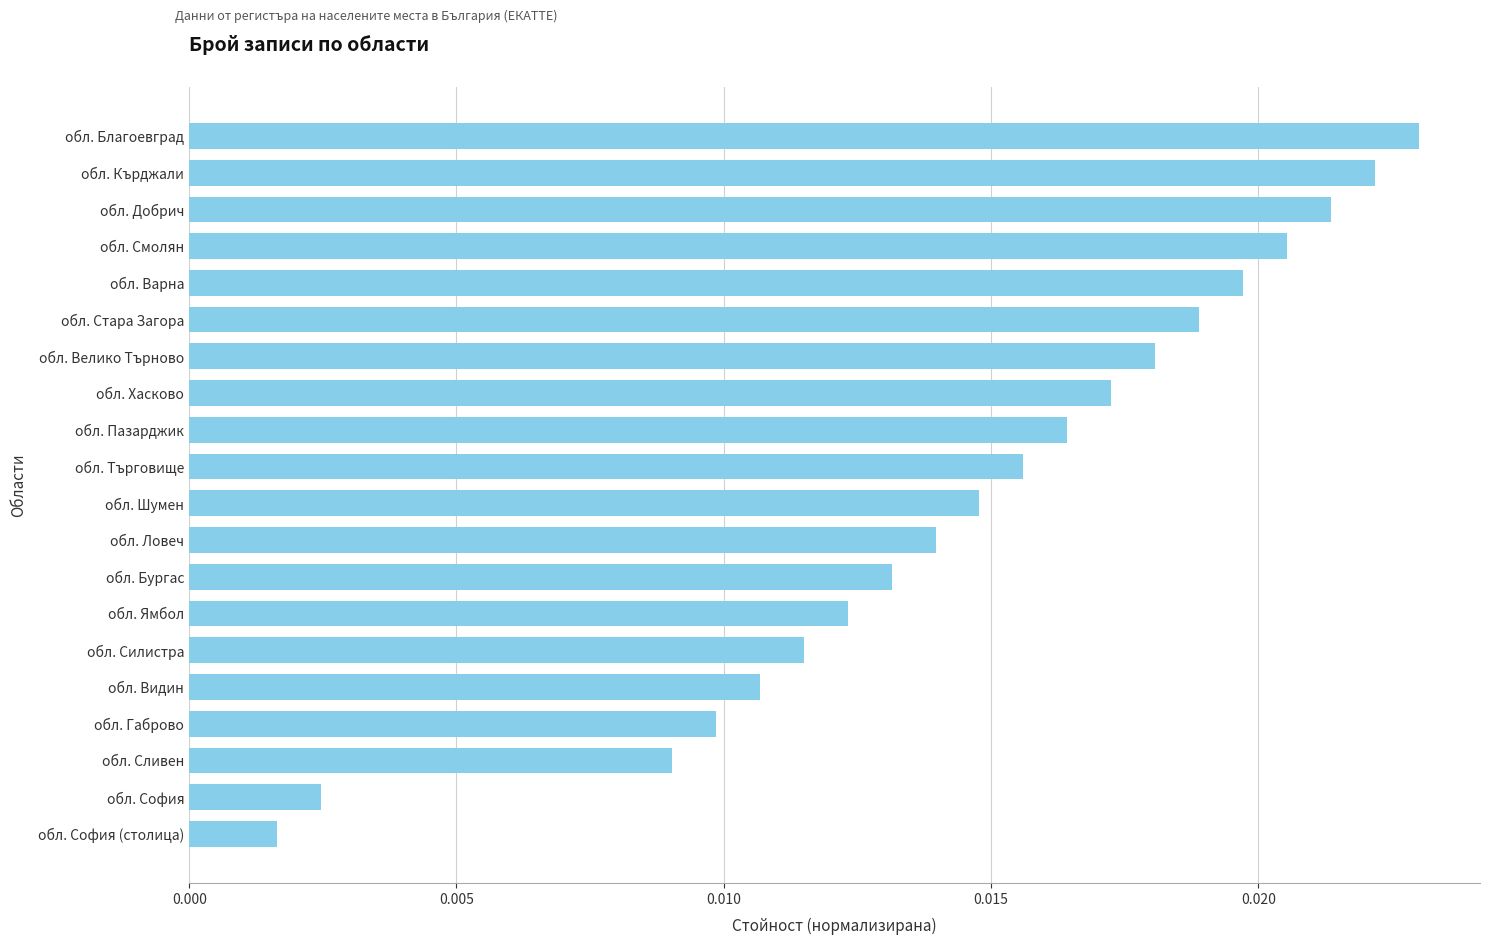

Which has a higher value, обл. Варна or обл. Силистра?

обл. Варна